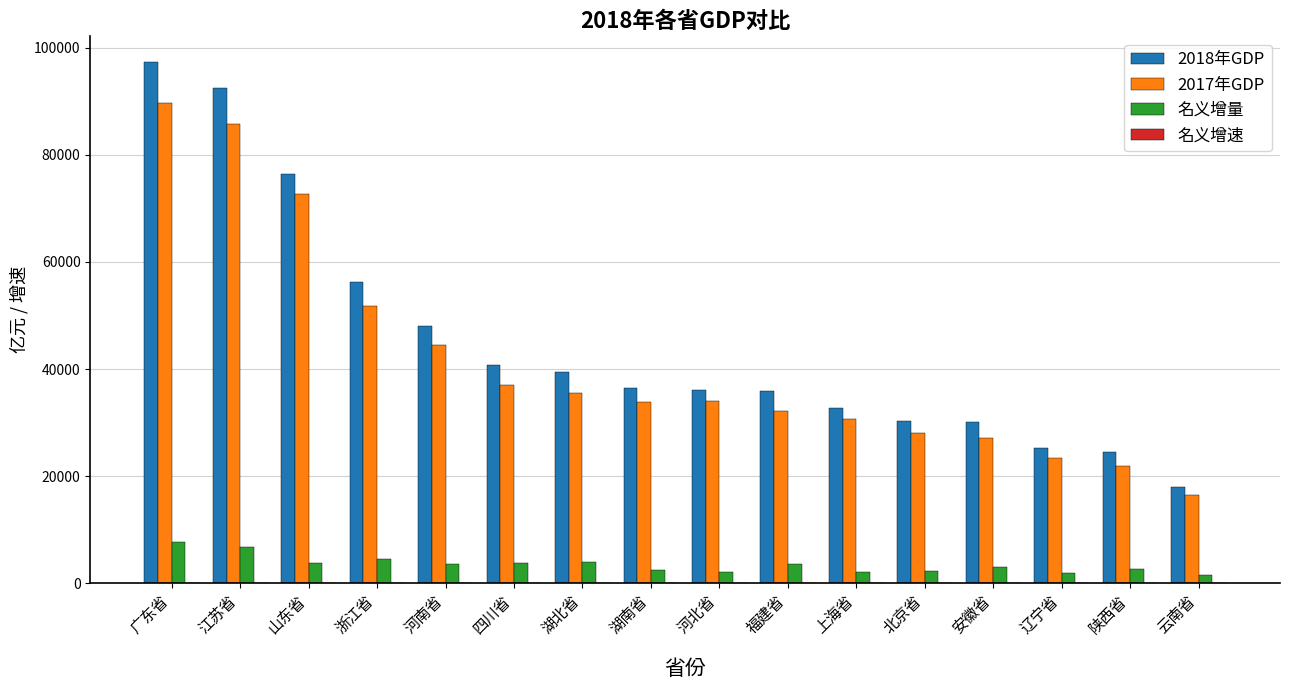

How many data points in 2017年GDP are above 34016?

8